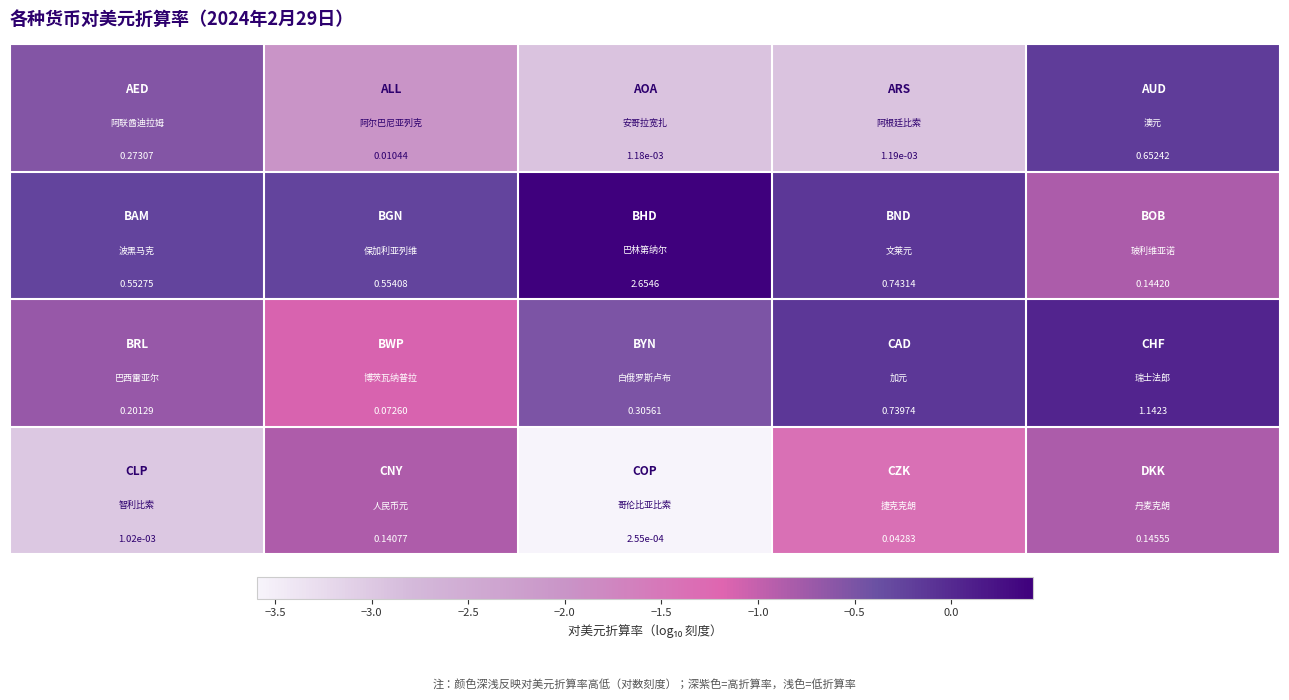

How many categories are shown in the chart?

5